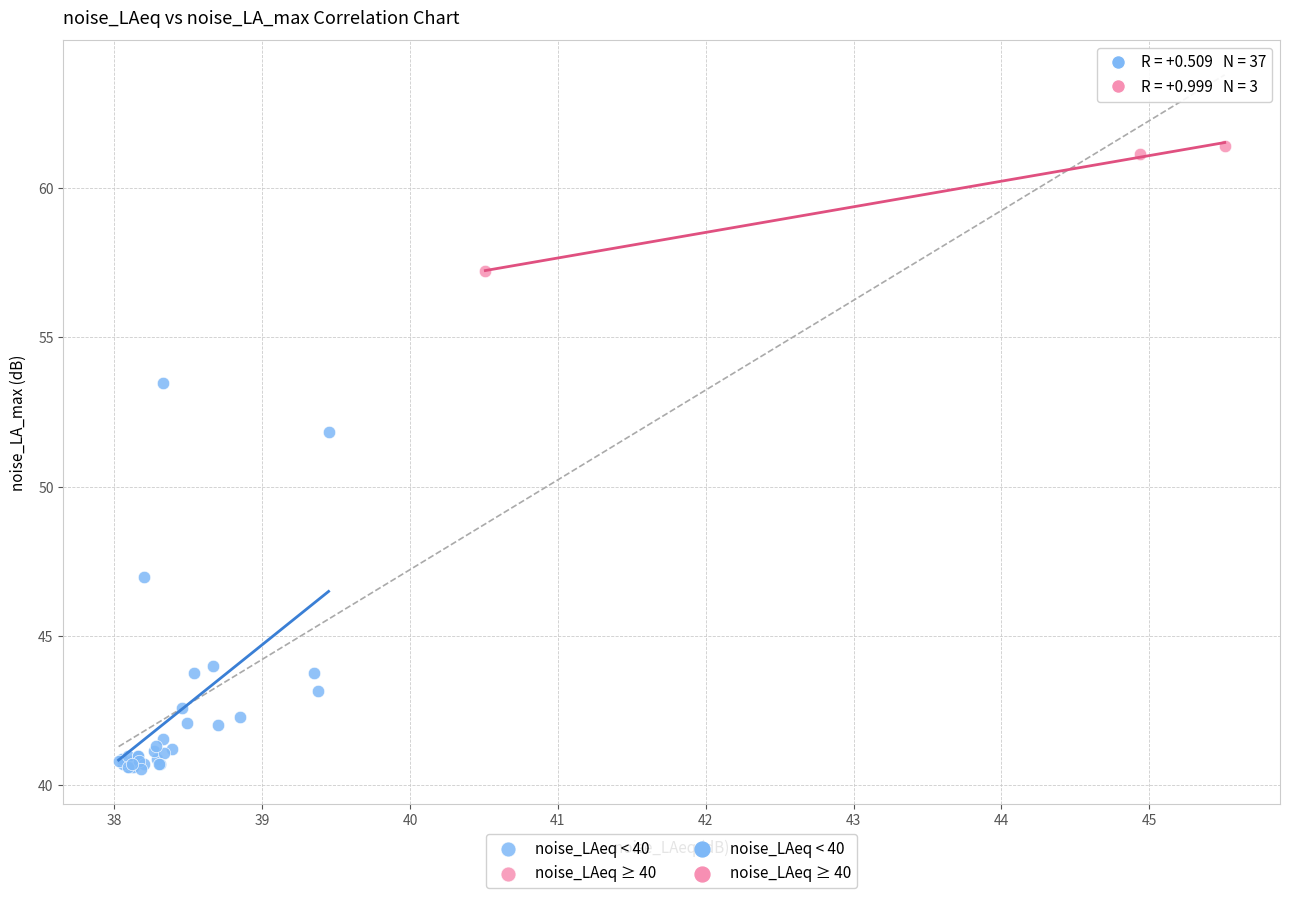

Which series has the largest Y range (max minus min)?

noise_LAeq < 40